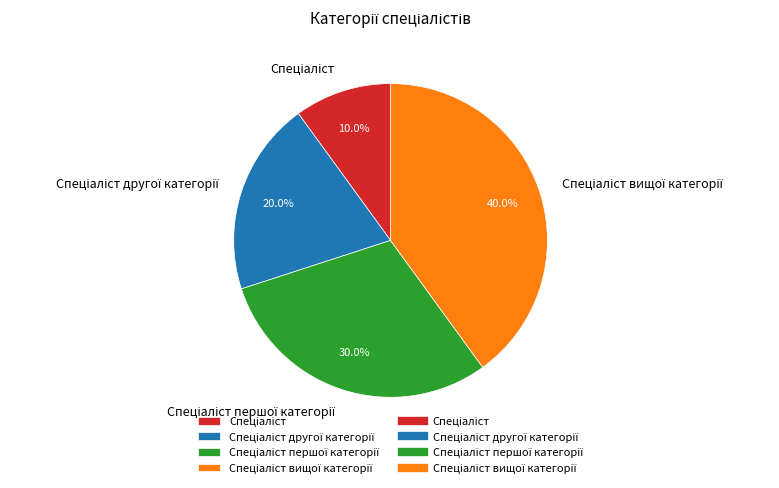

Is there a majority slice in this chart?

No